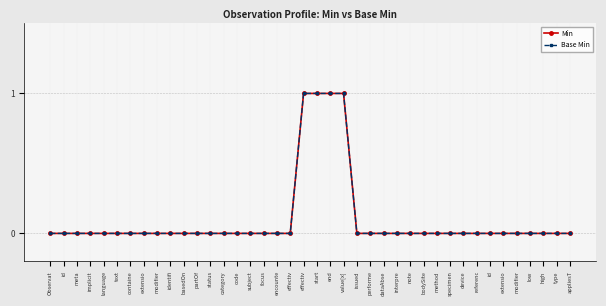

Count the number of data series in this chart.

2